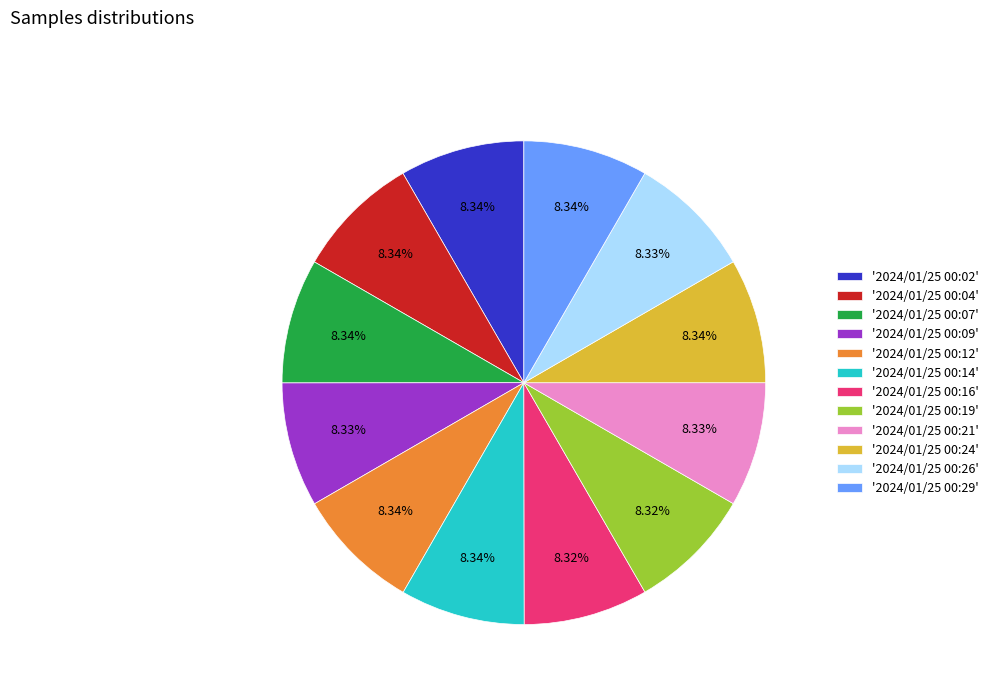

Is the sum of '2024/01/25 00:12' and '2024/01/25 00:09' greater than half?

No